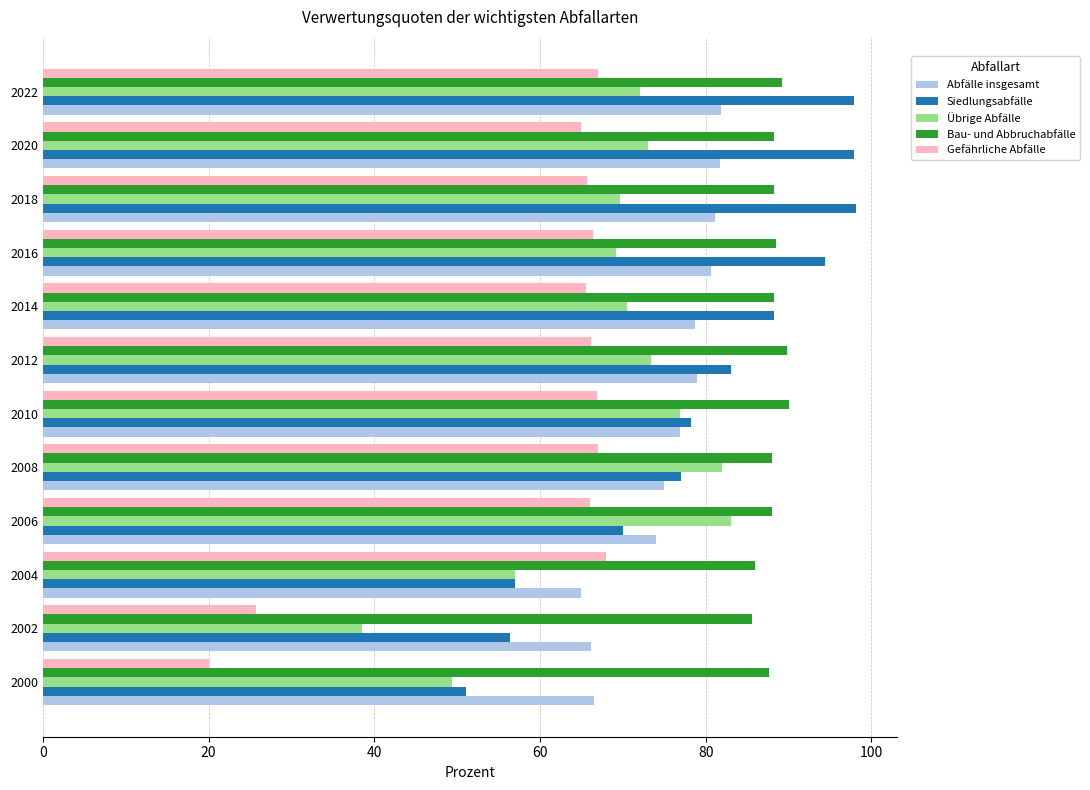

The Siedlungsabfälle series shows 20.4 at 2014. True or false?

False